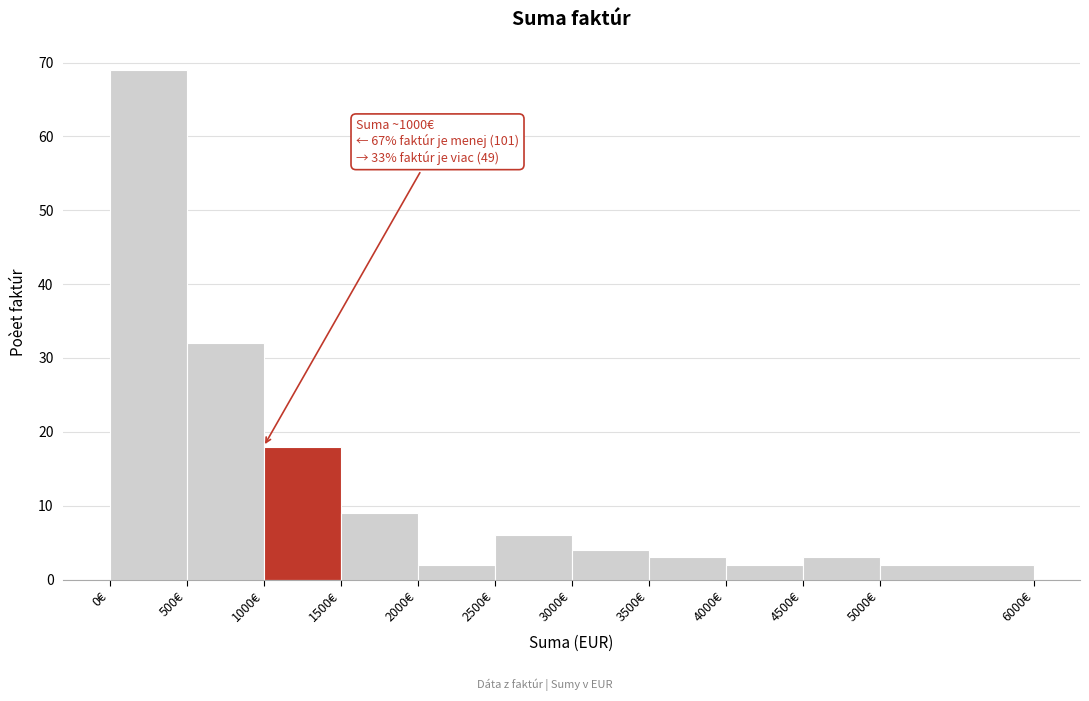

Over which range of the x-axis is the bar tallest?

0 to 500